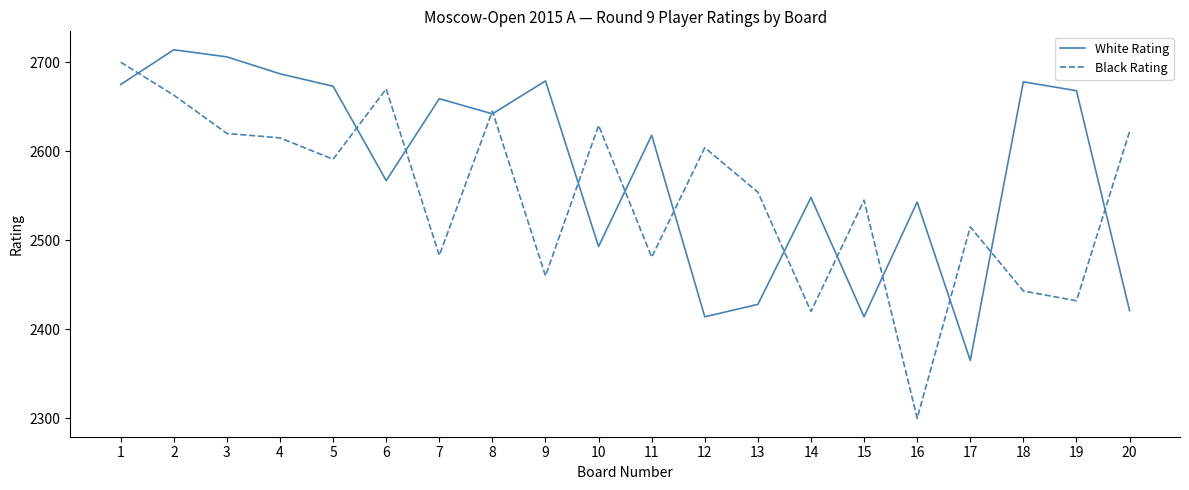

Where does the Black Rating series first go above 2591?

1